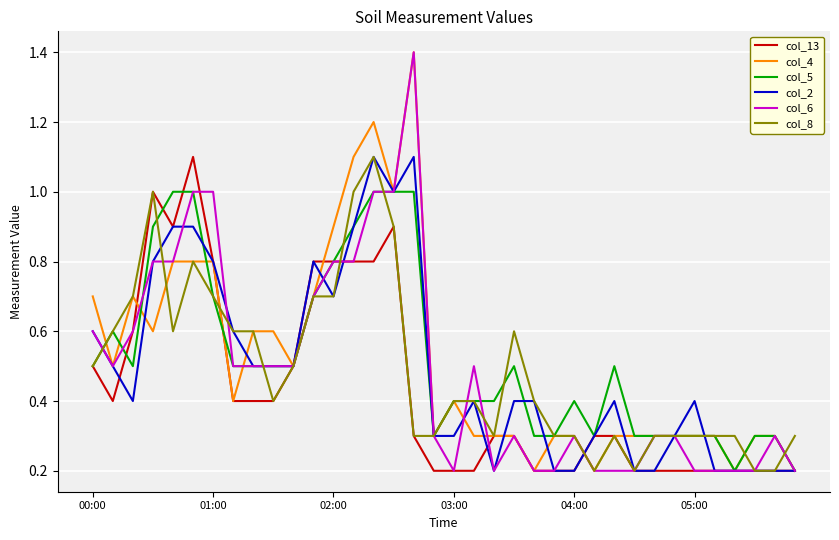

Reading left to right, what are all the values shown in this chart?

col_13: 0.5	0.4	0.6	1.0	0.9	1.1	0.8	0.4	0.4	0.4	0.5	0.8	0.8	0.8	0.8	0.9	0.3	0.2	0.2	0.2	0.3	0.3	0.2	0.2	0.2	0.3	0.3	0.2	0.2	0.2	0.2	0.2	0.2	0.2	0.2	0.2
col_4: 0.7	0.5	0.7	0.6	0.8	0.8	0.8	0.4	0.6	0.6	0.5	0.7	0.9	1.1	1.2	1.0	1.4	0.3	0.4	0.3	0.3	0.3	0.2	0.3	0.3	0.2	0.3	0.3	0.3	0.3	0.3	0.3	0.2	0.3	0.3	0.2
col_5: 0.5	0.6	0.5	0.9	1.0	1.0	0.7	0.5	0.5	0.5	0.5	0.7	0.8	0.9	1.0	1.0	1.0	0.3	0.4	0.4	0.4	0.5	0.3	0.3	0.4	0.3	0.5	0.3	0.3	0.3	0.3	0.3	0.2	0.3	0.3	0.2
col_2: 0.6	0.5	0.4	0.8	0.9	0.9	0.8	0.6	0.5	0.5	0.5	0.8	0.7	0.9	1.1	1.0	1.1	0.3	0.3	0.4	0.2	0.4	0.4	0.2	0.2	0.3	0.4	0.2	0.2	0.3	0.4	0.2	0.2	0.2	0.2	0.2
col_6: 0.6	0.5	0.6	0.8	0.8	1.0	1.0	0.5	0.5	0.5	0.5	0.7	0.8	0.8	1.0	1.0	1.4	0.3	0.2	0.5	0.2	0.3	0.2	0.2	0.3	0.2	0.2	0.2	0.3	0.3	0.2	0.2	0.2	0.2	0.3	0.2
col_8: 0.5	0.6	0.7	1.0	0.6	0.8	0.7	0.6	0.6	0.4	0.5	0.7	0.7	1.0	1.1	0.9	0.3	0.3	0.4	0.4	0.3	0.6	0.4	0.3	0.3	0.2	0.3	0.2	0.3	0.3	0.3	0.3	0.3	0.2	0.2	0.3